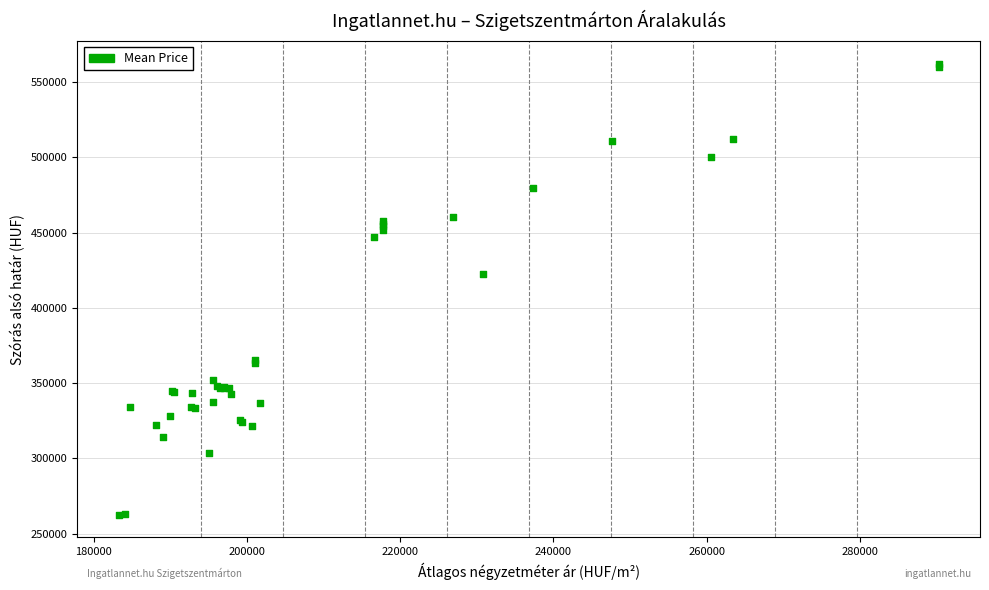

What Y value in the scatter plot is closest to 412360?

422150